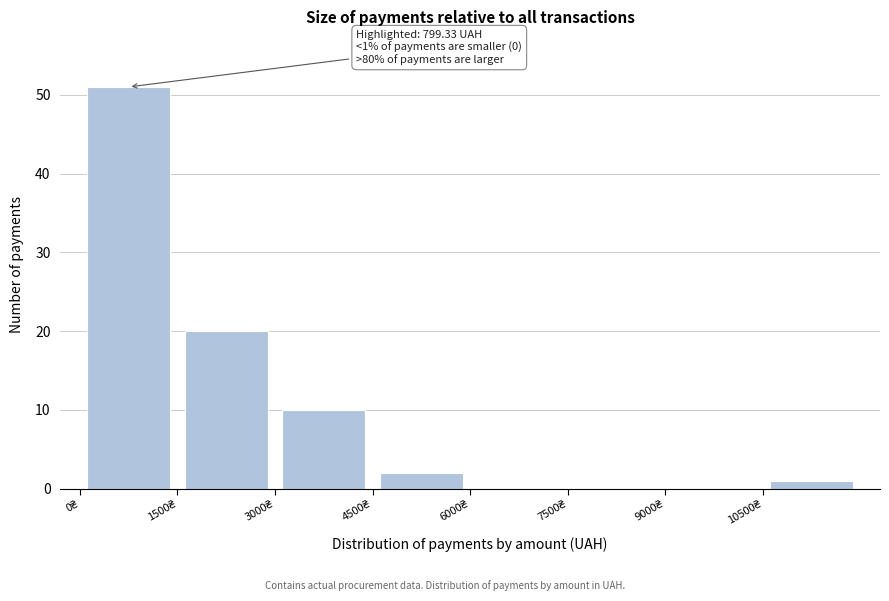

Over which range of the x-axis is the bar tallest?

0 to 1500